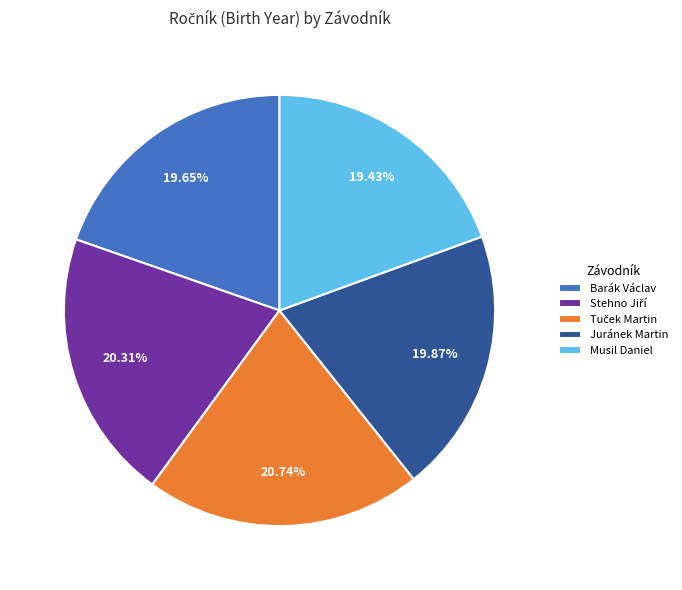

What is the ratio of the value at Barák Václav to the value at Juránek Martin?

1.0